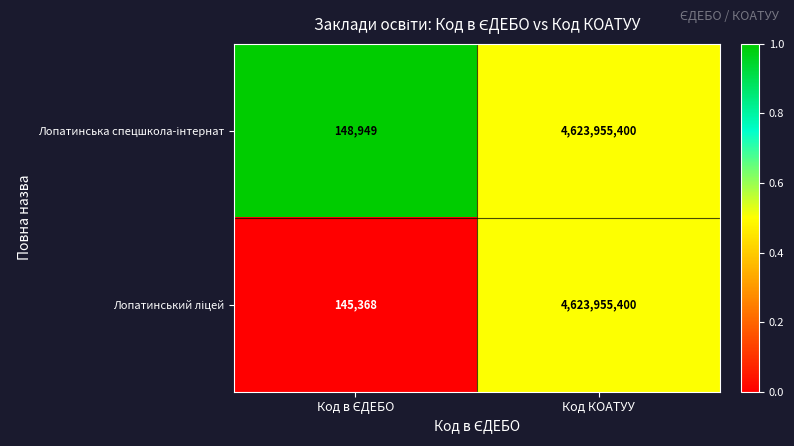

Which label corresponds to the largest value in the chart?

Код КОАТУУ